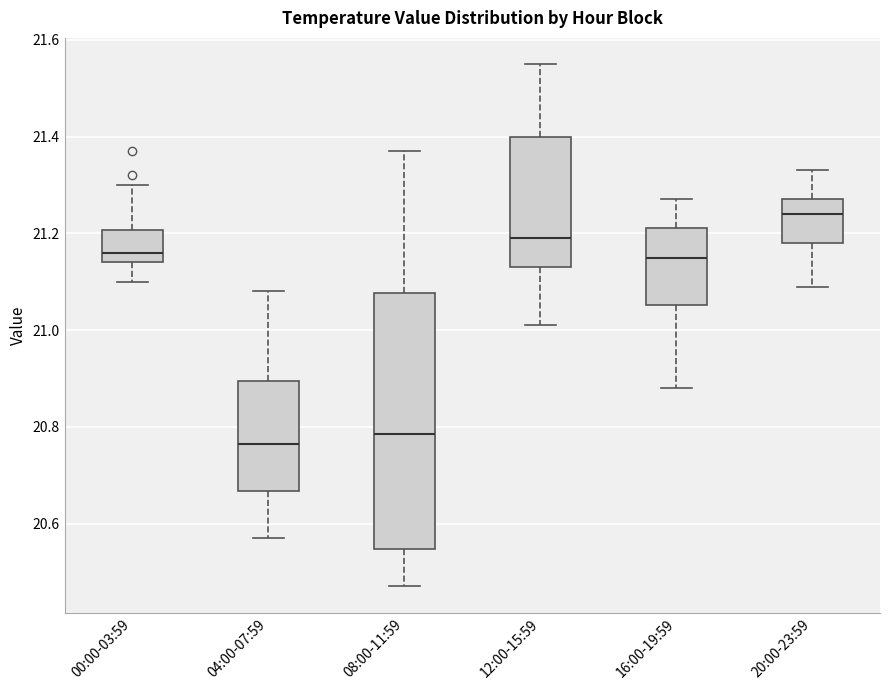

Reading left to right, read every box against the y-axis: the position of its median line, the range the box covers, and the ends of its whiskers. The values are not printed on the chart, so give them approximately, as read against the axis.

00:00-03:59: median 21.16, box 21.14 to 21.20, whiskers 21.10 to 21.30
04:00-07:59: median 20.76, box 20.66 to 20.90, whiskers 20.58 to 21.08
08:00-11:59: median 20.78, box 20.54 to 21.08, whiskers 20.48 to 21.38
12:00-15:59: median 21.20, box 21.14 to 21.40, whiskers 21.02 to 21.56
16:00-19:59: median 21.16, box 21.06 to 21.22, whiskers 20.88 to 21.28
20:00-23:59: median 21.24, box 21.18 to 21.28, whiskers 21.10 to 21.34